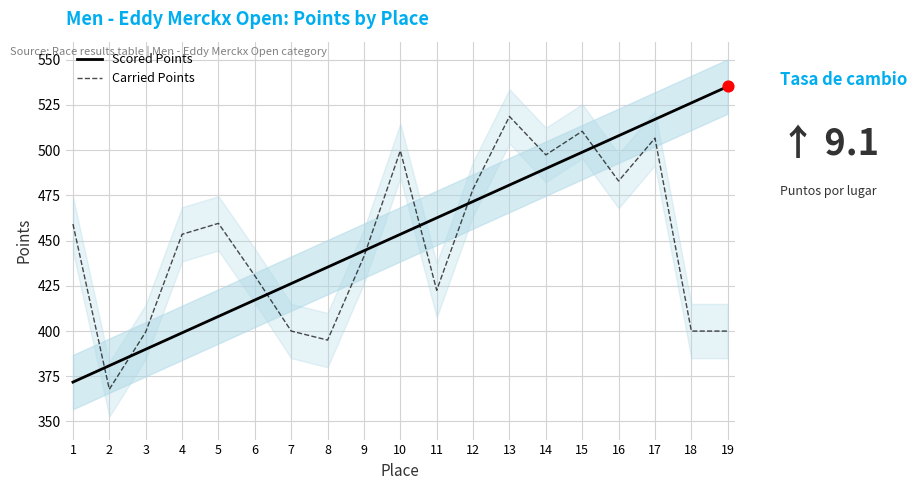

Is the value of Scored Points at 19 greater than the value of Carried Points at 2?

Yes